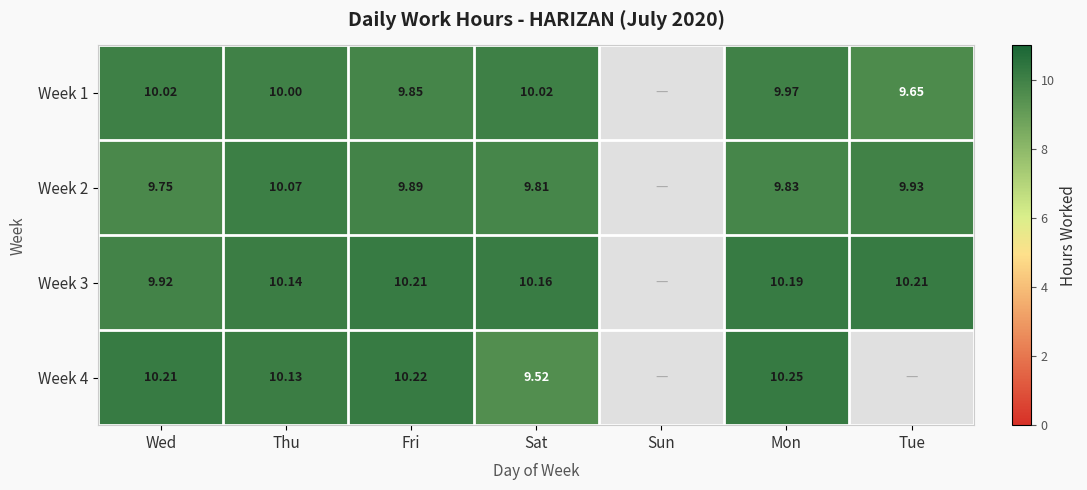

How many series are shown in this chart?

4